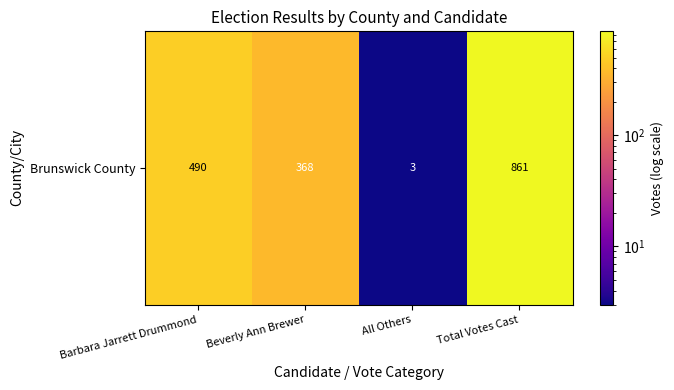

How many data points are above 490?

1